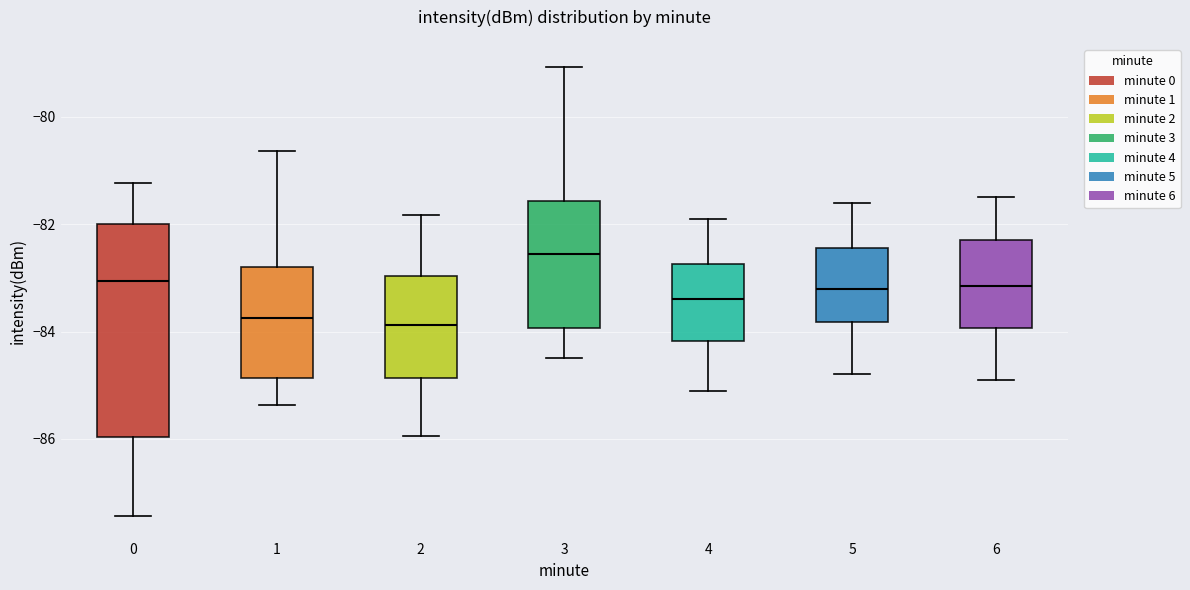

Reading left to right, read every box against the y-axis: the position of its median line, the range the box covers, and the ends of its whiskers. The values are not printed on the chart, so give them approximately, as read against the axis.

0: median -83.0, box -86.0 to -82.0, whiskers -87.4 to -81.2
1: median -83.8, box -84.8 to -82.8, whiskers -85.4 to -80.6
2: median -83.8, box -84.8 to -83.0, whiskers -86.0 to -81.8
3: median -82.6, box -84.0 to -81.6, whiskers -84.4 to -79.0
4: median -83.4, box -84.2 to -82.8, whiskers -85.0 to -81.8
5: median -83.2, box -83.8 to -82.4, whiskers -84.8 to -81.6
6: median -83.2, box -84.0 to -82.2, whiskers -84.8 to -81.4